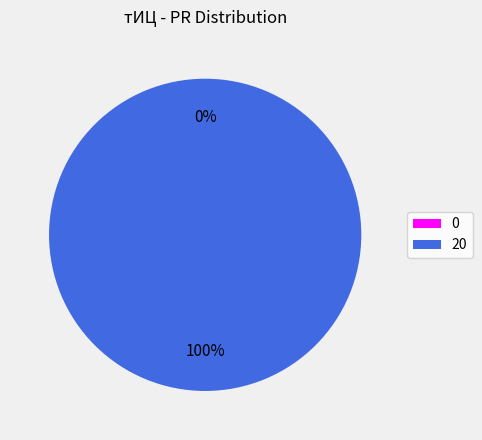

Which slice represents more than half of the pie?

20